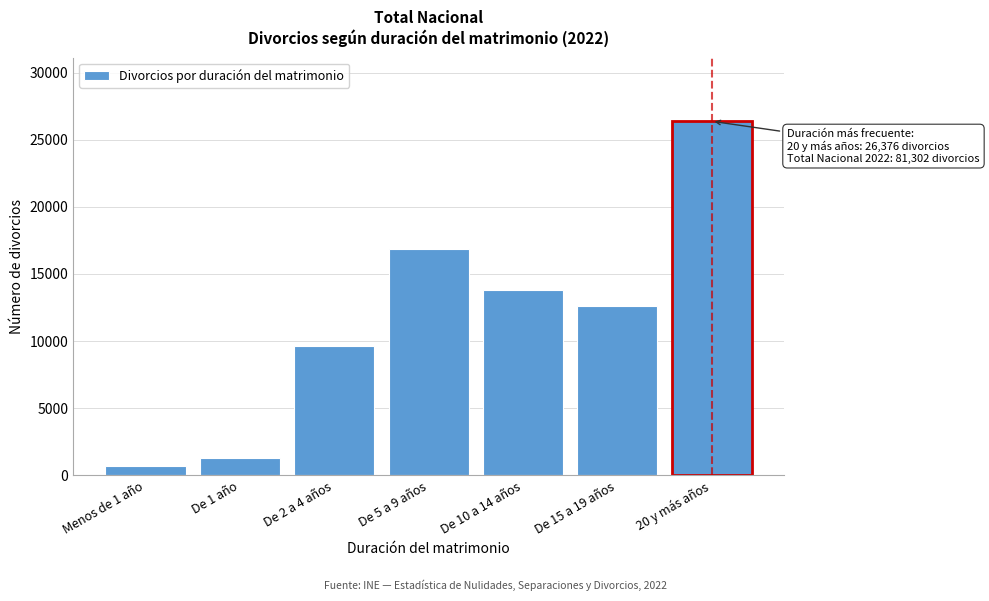

Reading left to right, transcribe all the data shown in this chart.

680	1324	9662	16835	13780	12645	26376